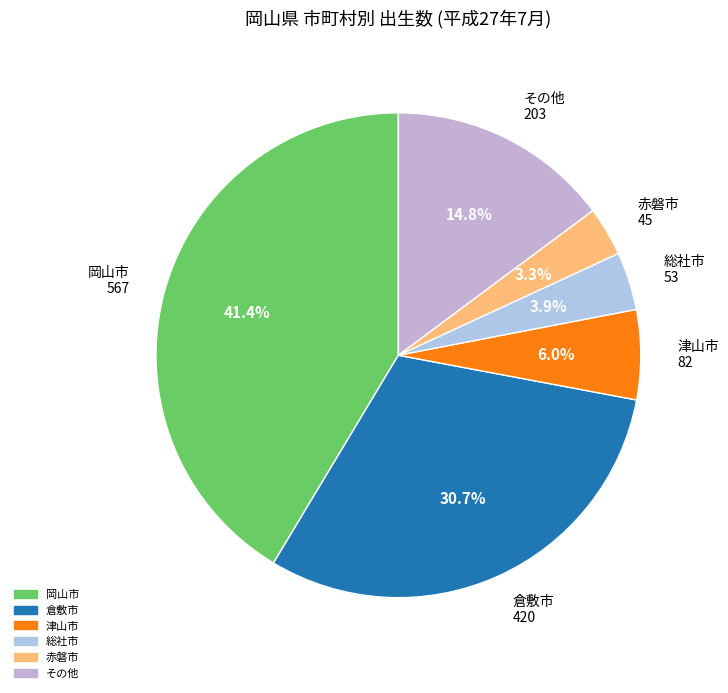

How many slices are in this pie chart?

6